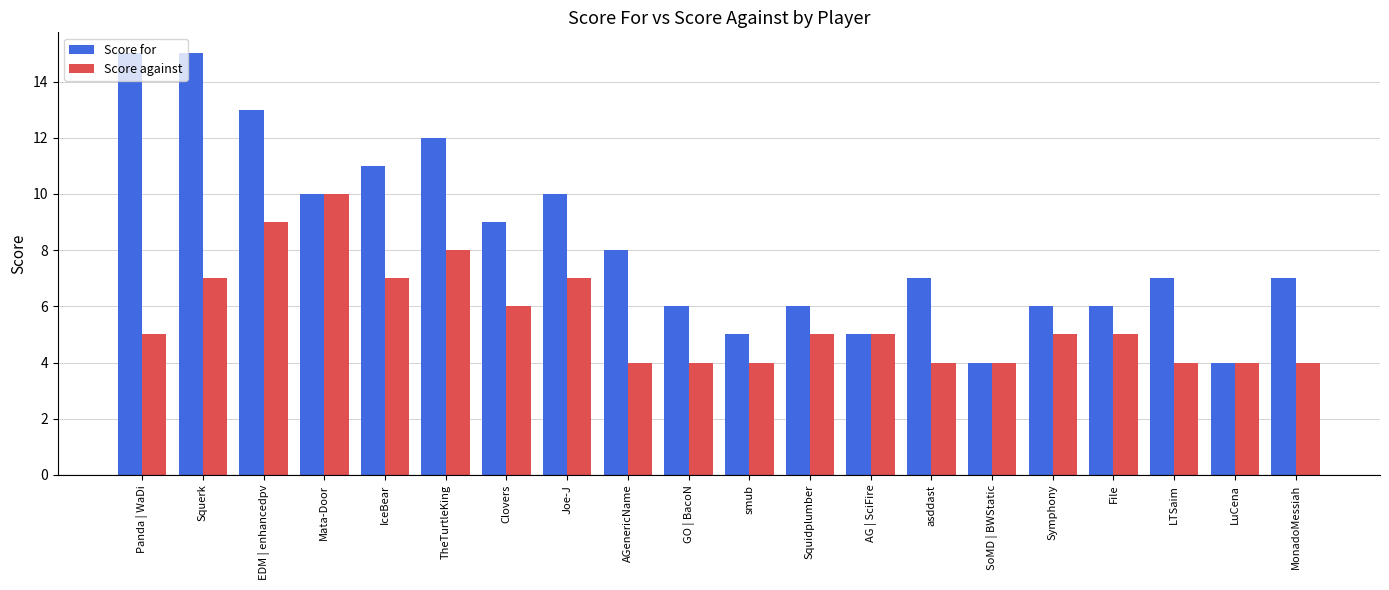

What is the spread (max minus min) of values at LTSaim?

3